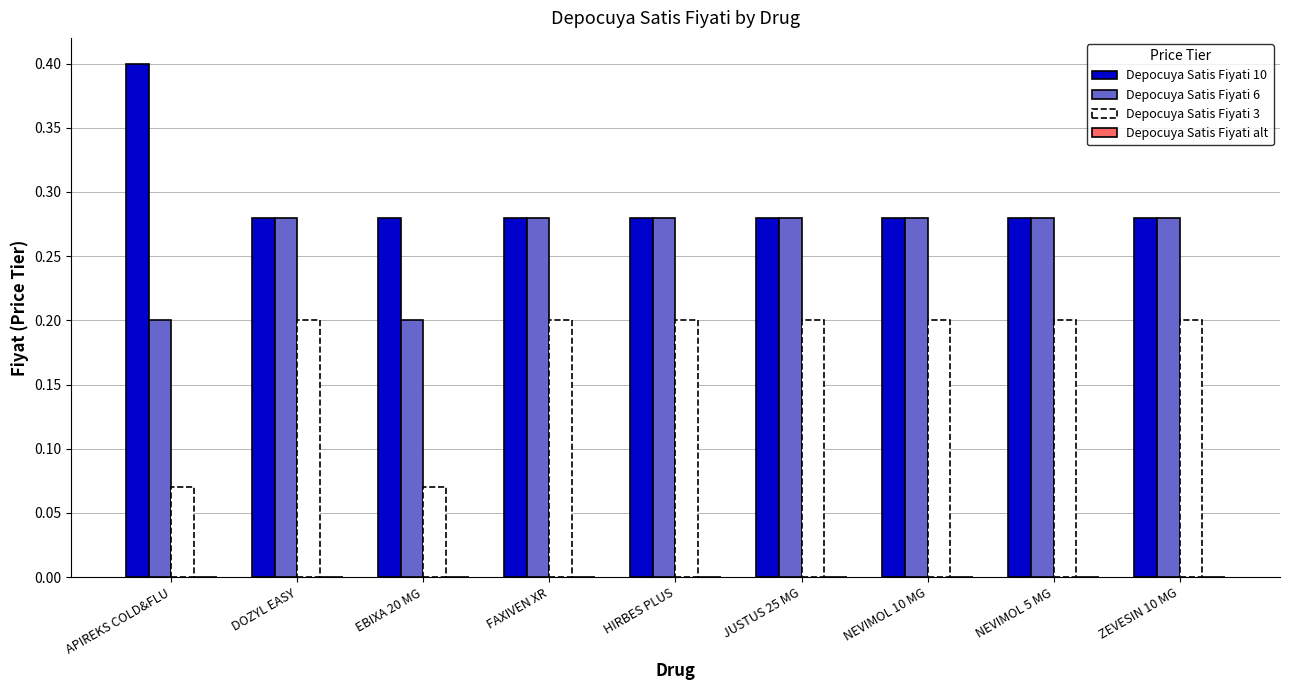

Is the value of Depocuya Satis Fiyati 6 at FAXIVEN XR greater than the value of Depocuya Satis Fiyati 3 at HIRBES PLUS?

Yes